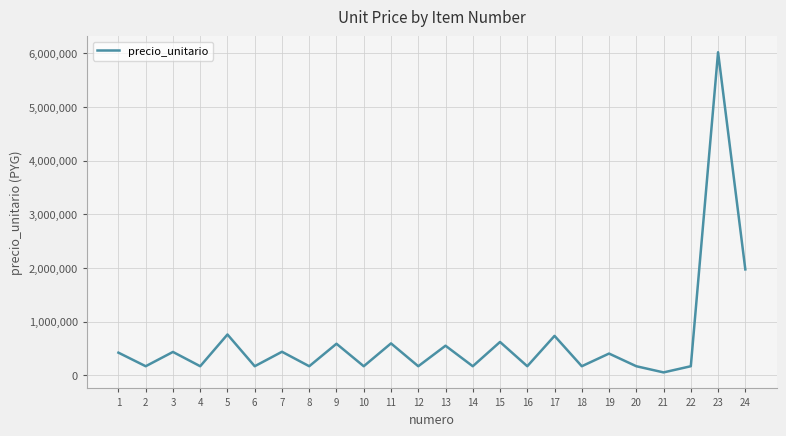

The value at 8 is 172500. True or false?

True